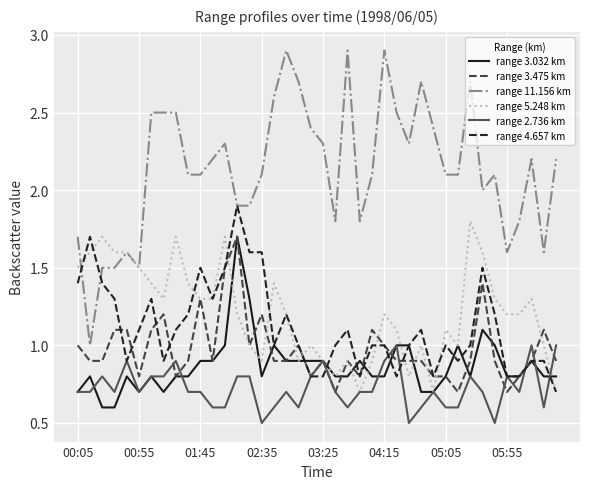

Which series has the largest total across all categories?

range 11.156 km